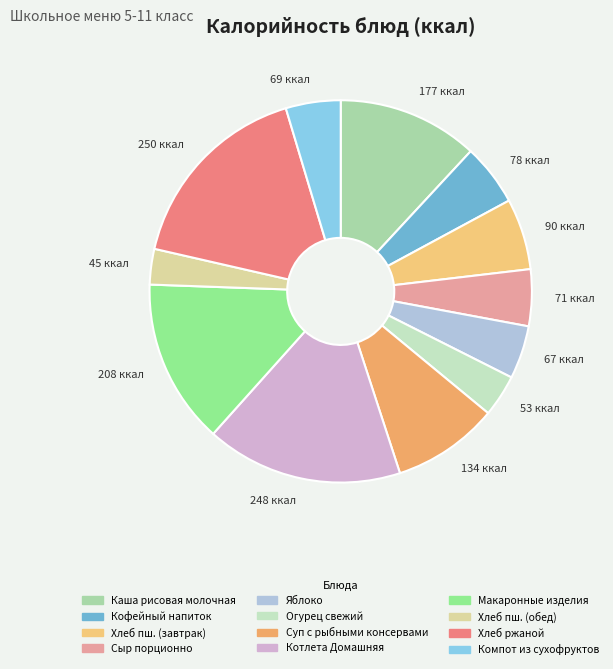

Is it true that Огурец свежий is 1% of the pie?

False